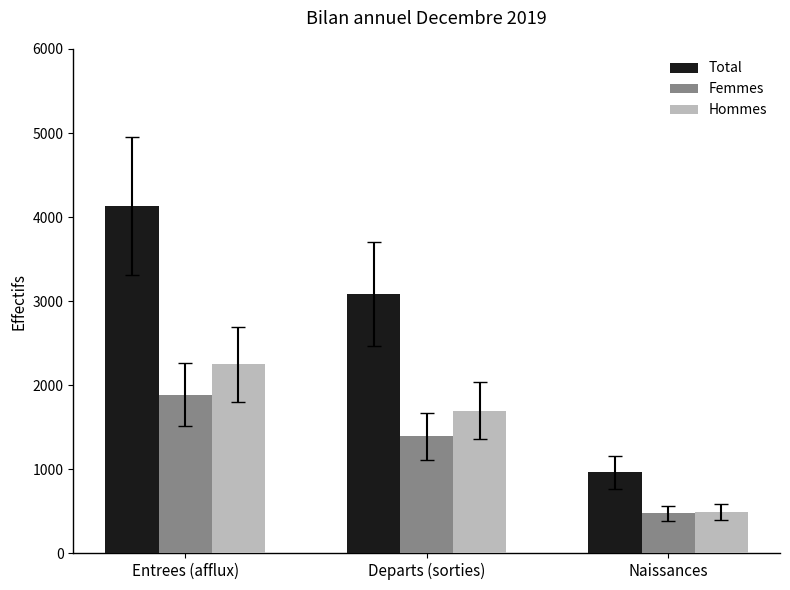

What is the label of the 1st bar from the left?

Entrees (afflux)